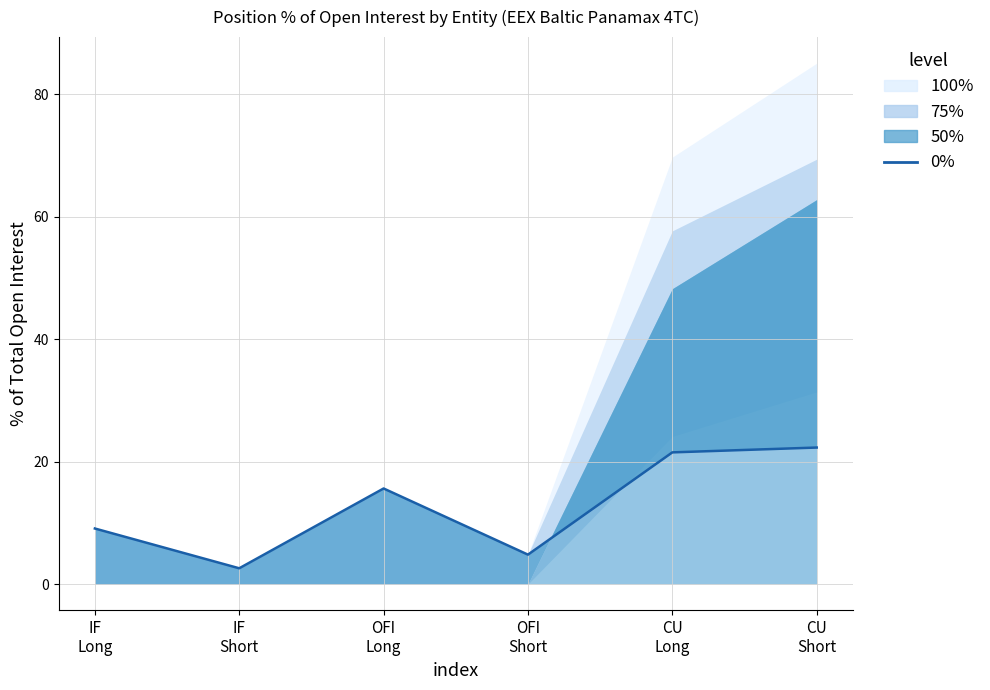

The value at CU
Short is 39.6. True or false?

False